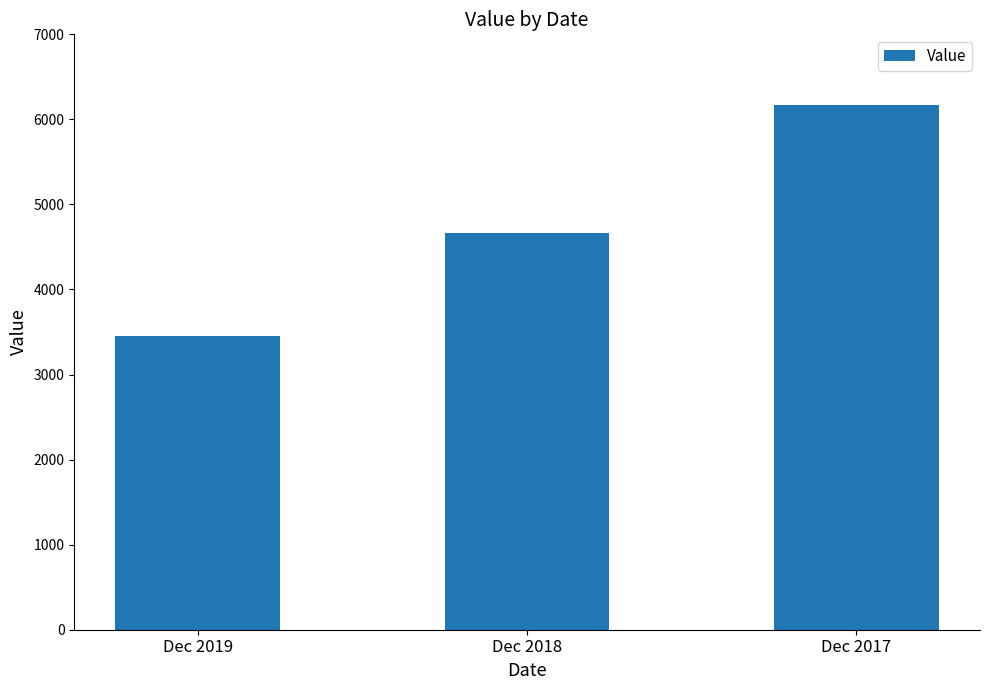

What is the value of the 3rd bar from the left?

6167